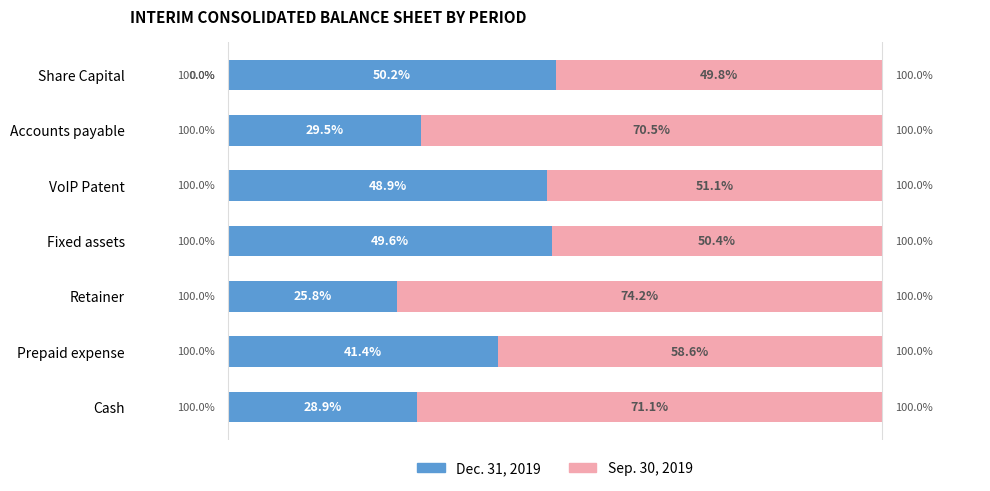

What are all the series names shown in the legend?

Dec. 31, 2019, Sep. 30, 2019